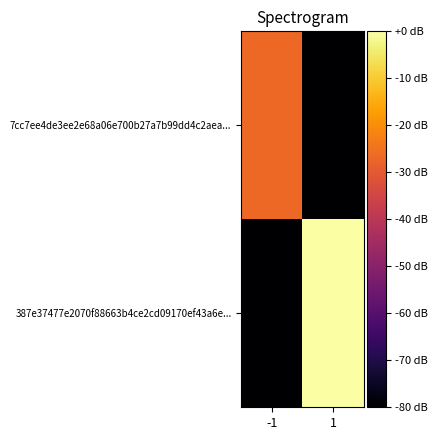

What is the total value across all series at -1?

-106.7